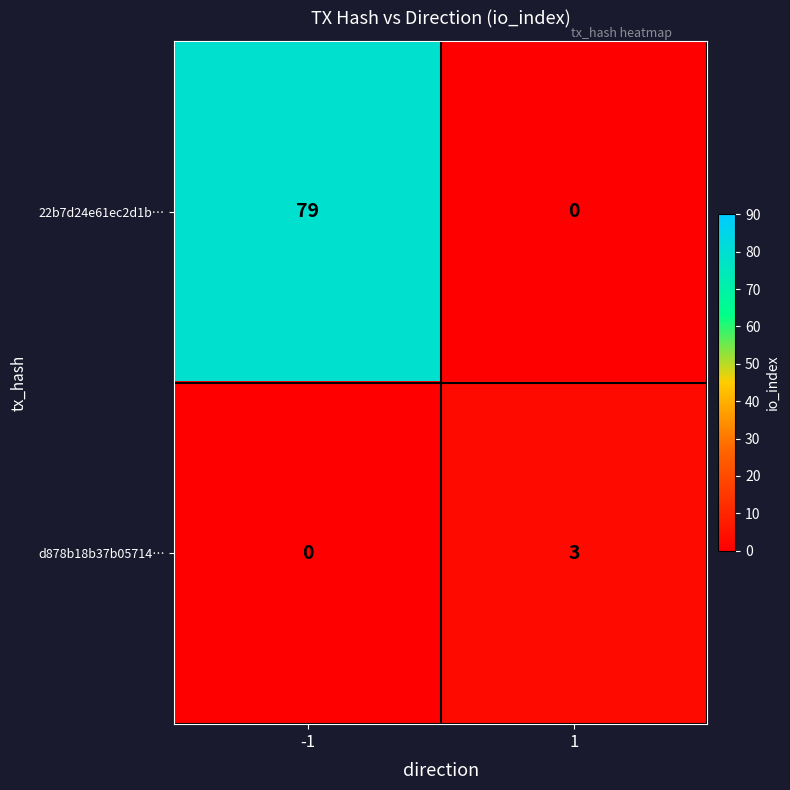

Rank the series by their maximum value, from highest to lowest.

22b7d24e61ec2d1b…, d878b18b37b05714…